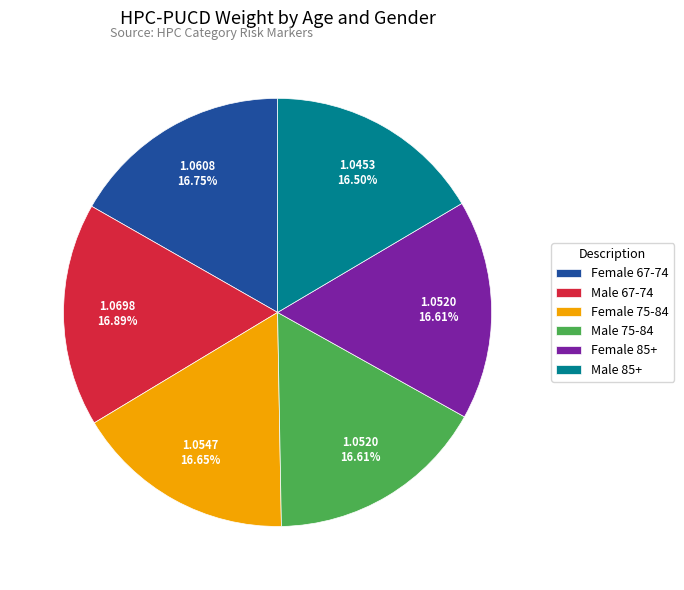

Does Male 75-84 represent more than half of the total?

No